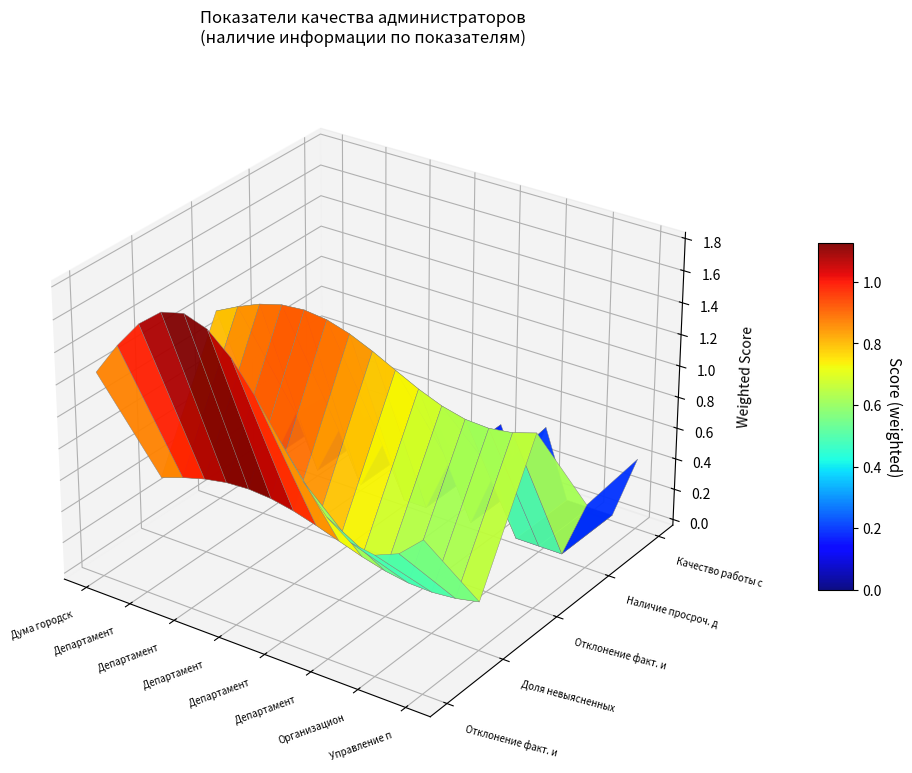

What value does the Департамент культуры series have at 1?

1